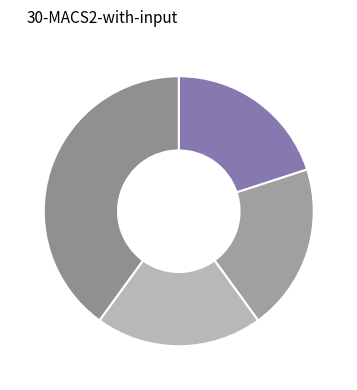

What is the largest slice in the pie chart?

YDL-1807268